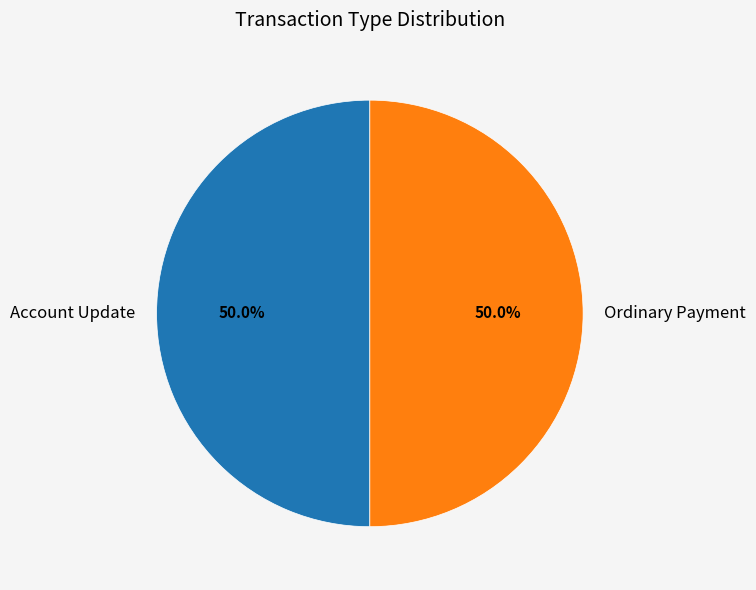

Approximately how many times larger is the value at Account Update compared to Ordinary Payment?

1.0